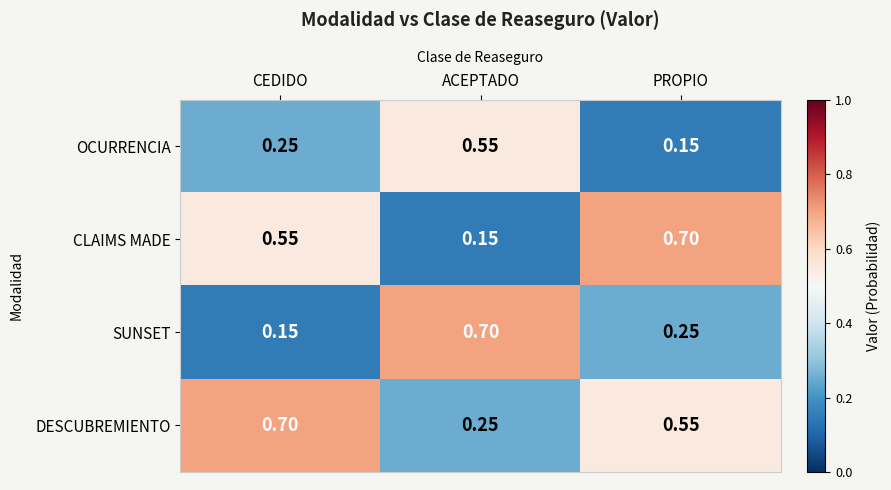

Which series changed the most between ACEPTADO and PROPIO?

CLAIMS MADE